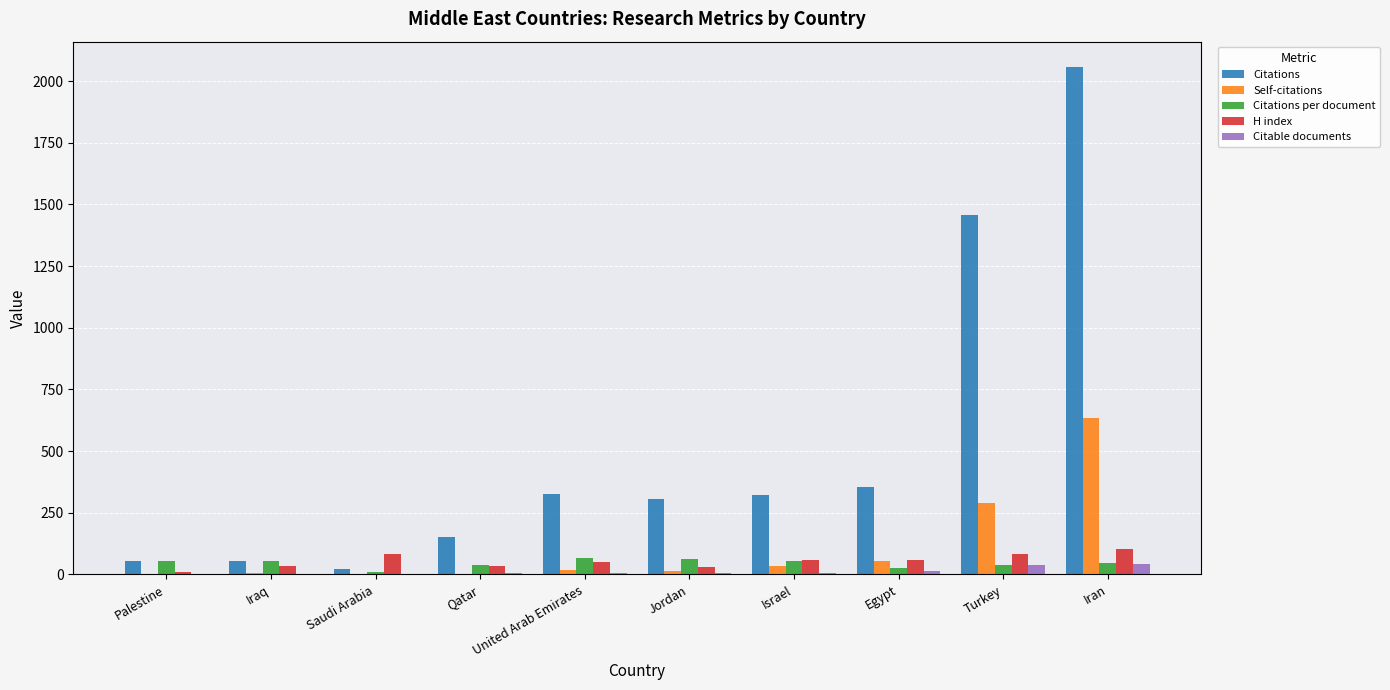

Is it true that Citations per document equals 53.0 at Palestine?

True